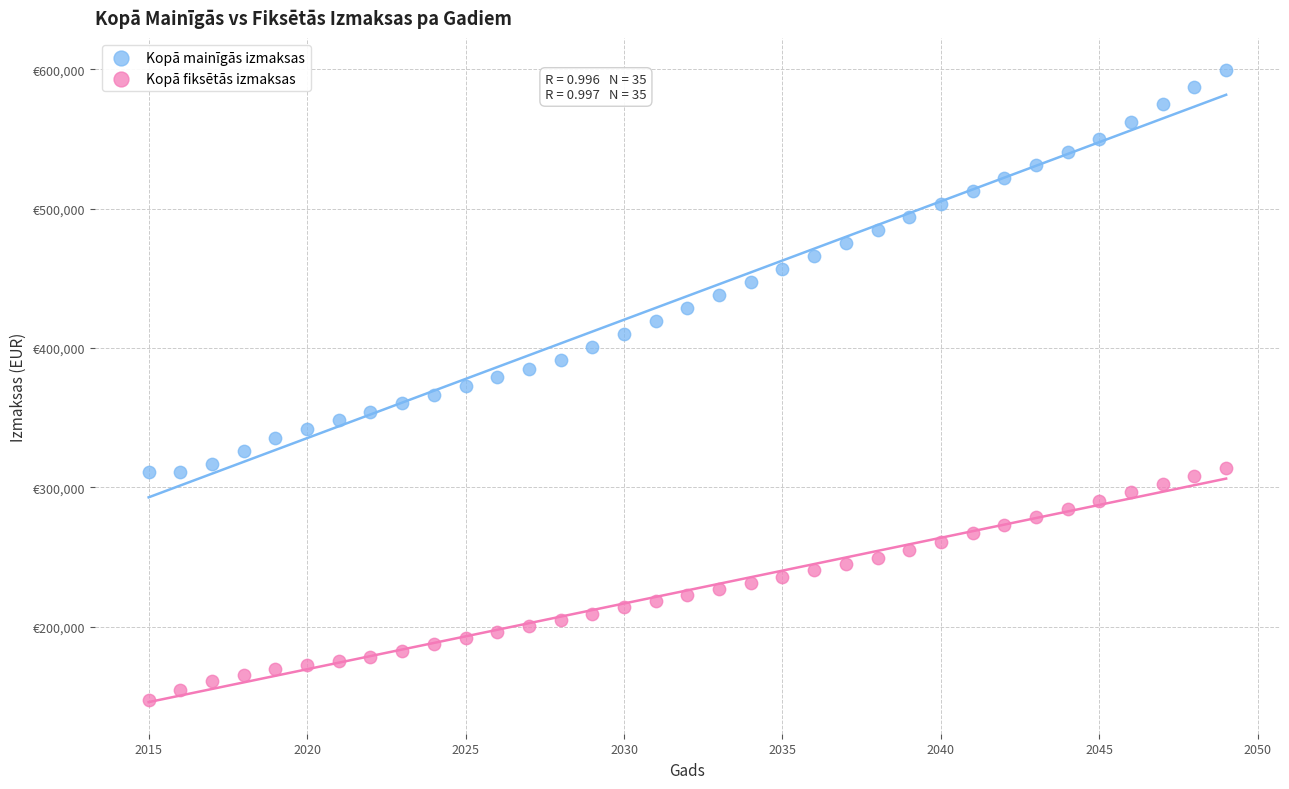

What are all the series names shown in the legend?

Kopā mainīgās izmaksas, Kopā fiksētās izmaksas